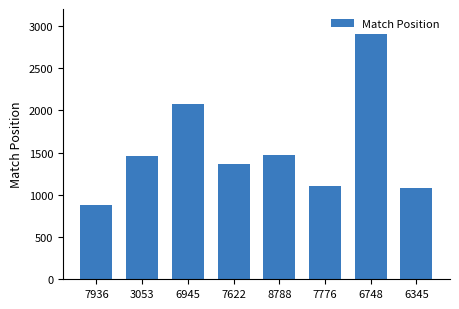

How many series are shown in this chart?

1